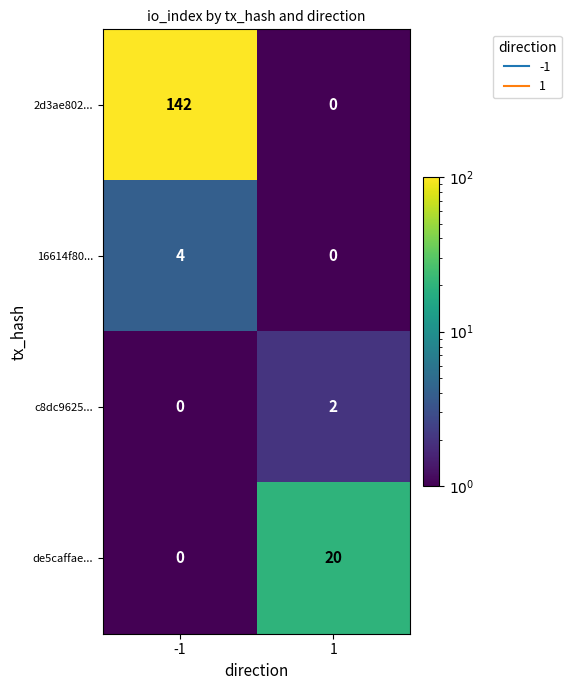

Is the value of 2d3ae802... at -1 greater than the value of de5caffae... at -1?

Yes